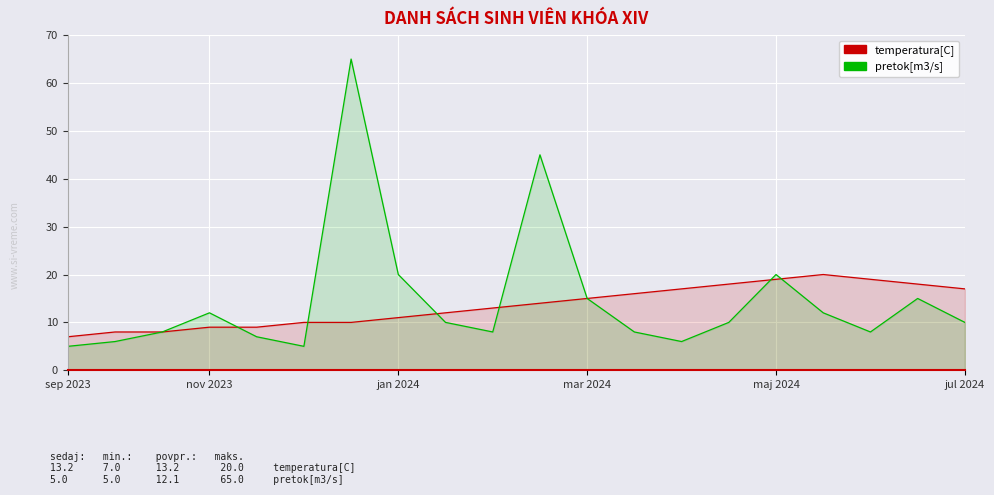

What is the sum of all pretok[m3/s] values?

295